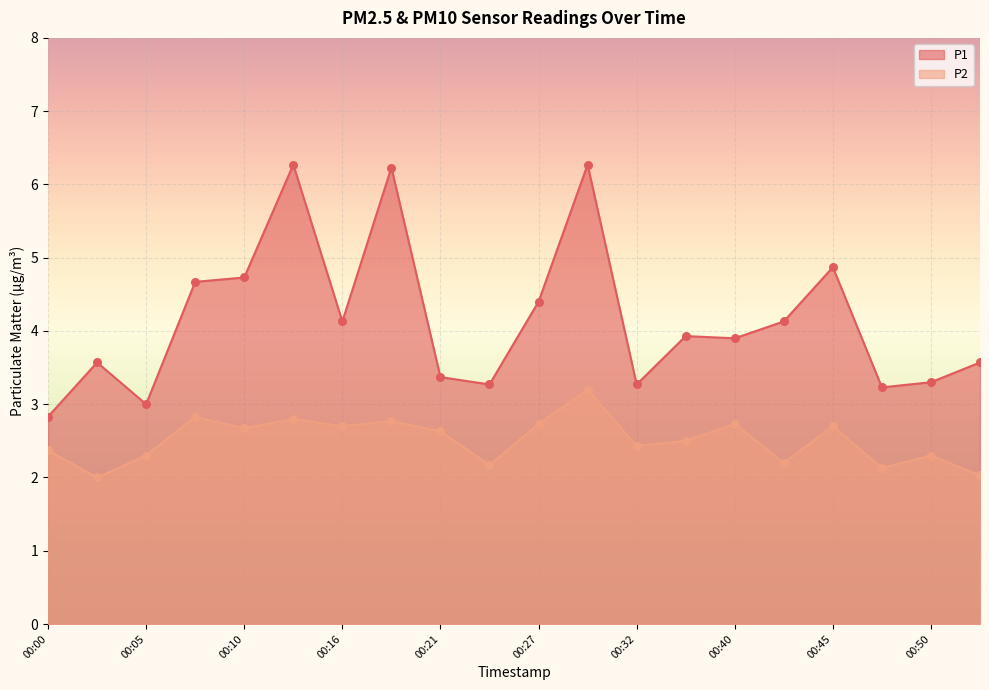

What is the total value across all series at 00:52?

5.6